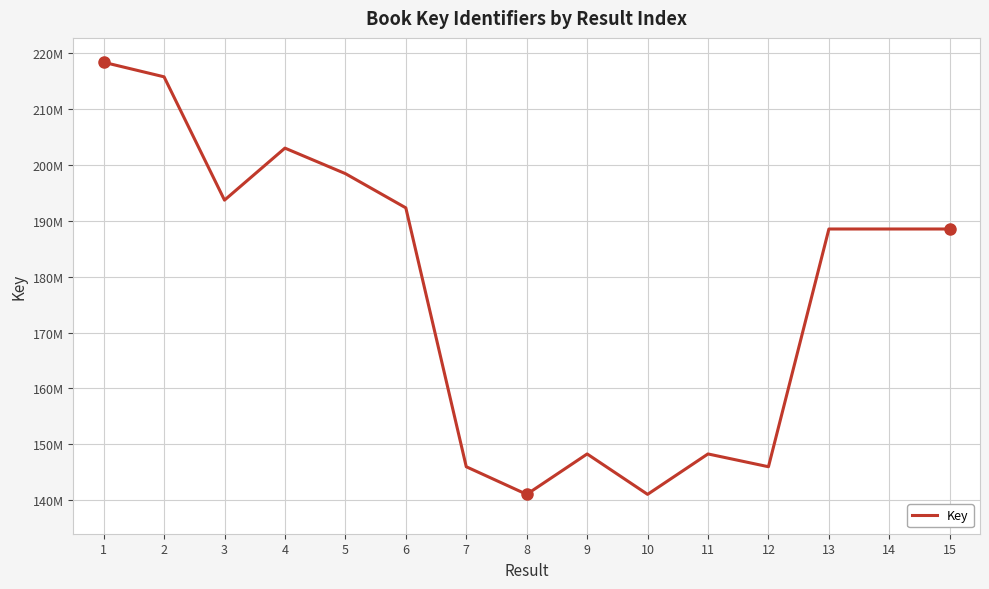

Rank the categories by value from lowest to highest.

8, 10, 7, 12, 9, 11, 13, 14, 15, 6, 3, 5, 4, 2, 1